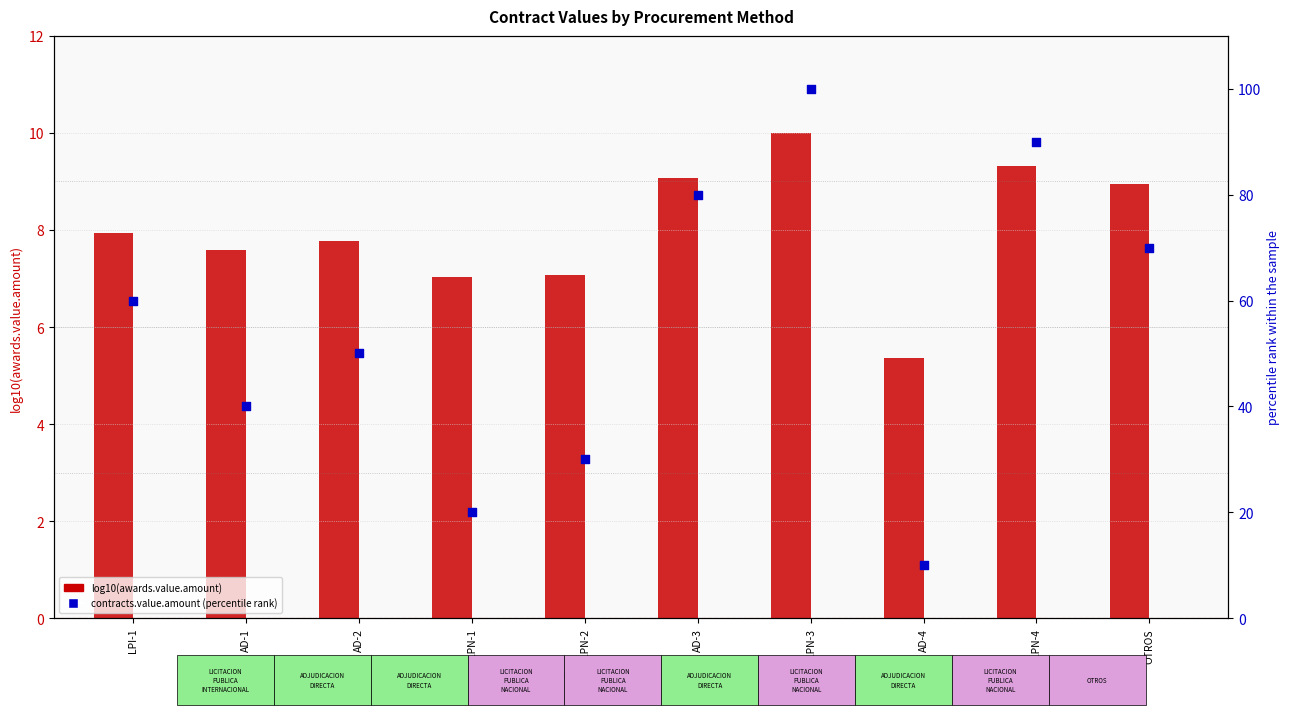

Which series contains the highest Y value?

contracts.value.amount (percentile rank)